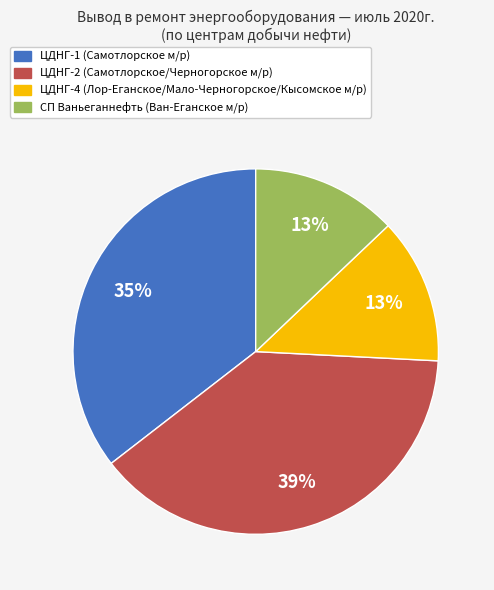

What is the largest slice in the pie chart?

ЦДНГ-2 (Самотлорское/Черногорское м/р)